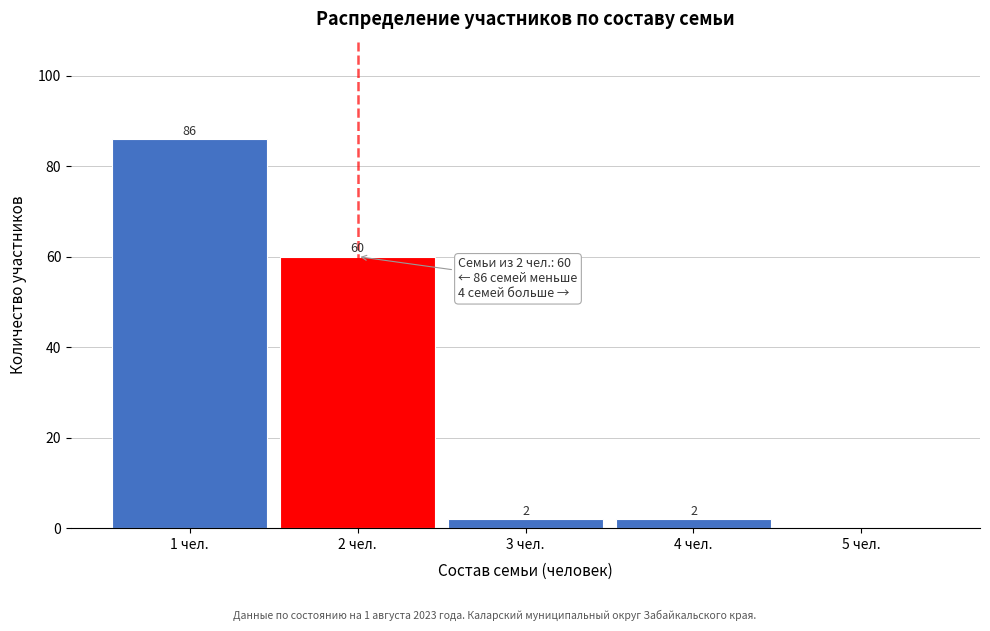

Which range on the x-axis has the tallest bar?

0.5 to 1.5